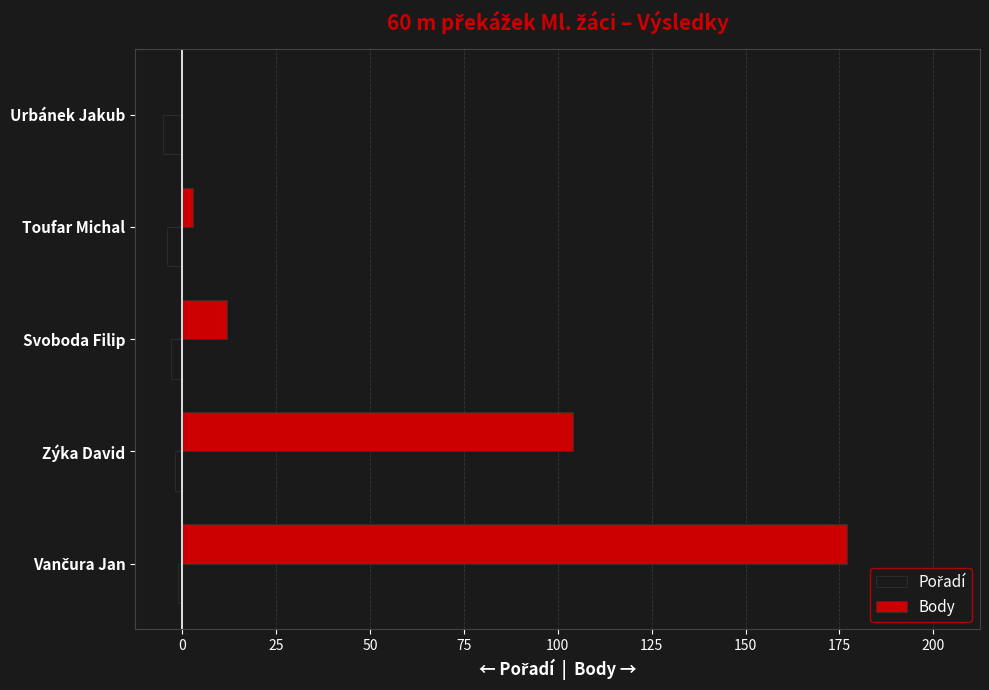

Which series changed the most between Zýka David and Svoboda Filip?

Body